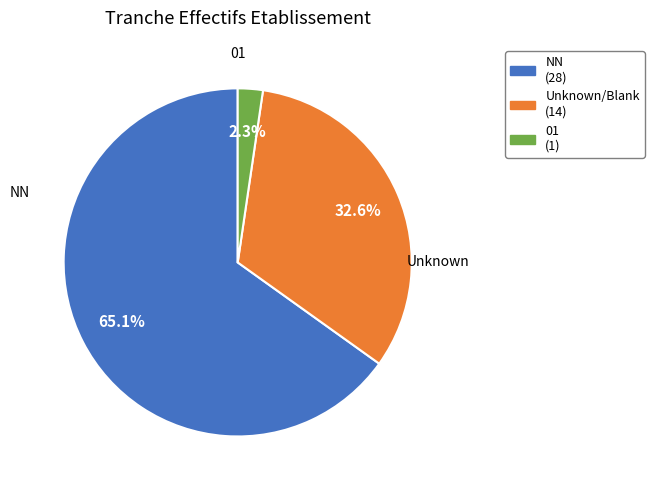

Is there any slice that represents more than half of the pie?

Yes